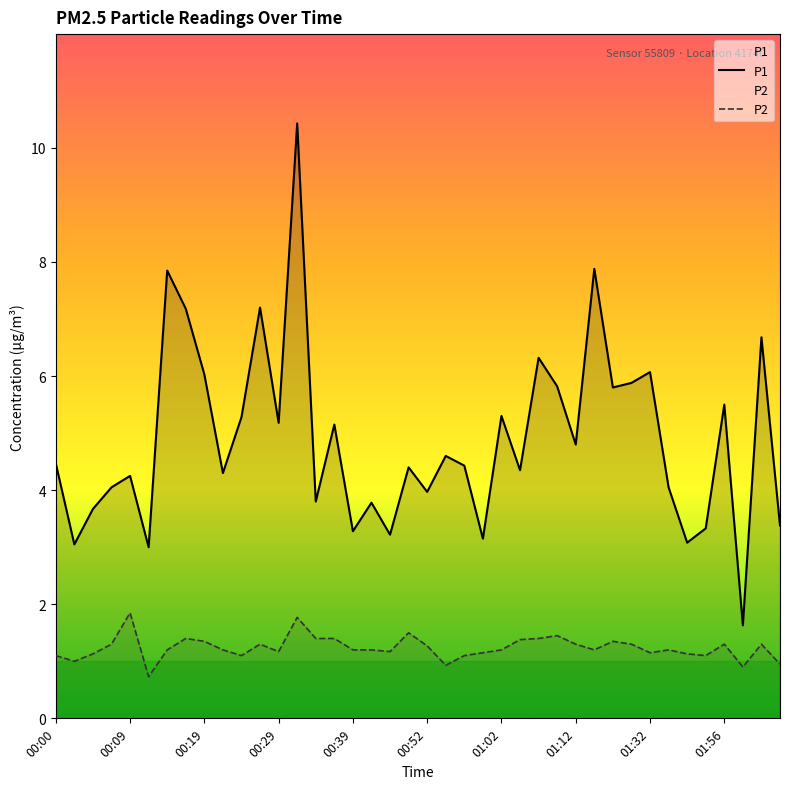

List the series in order of their overall mean, lowest first.

P2, P1